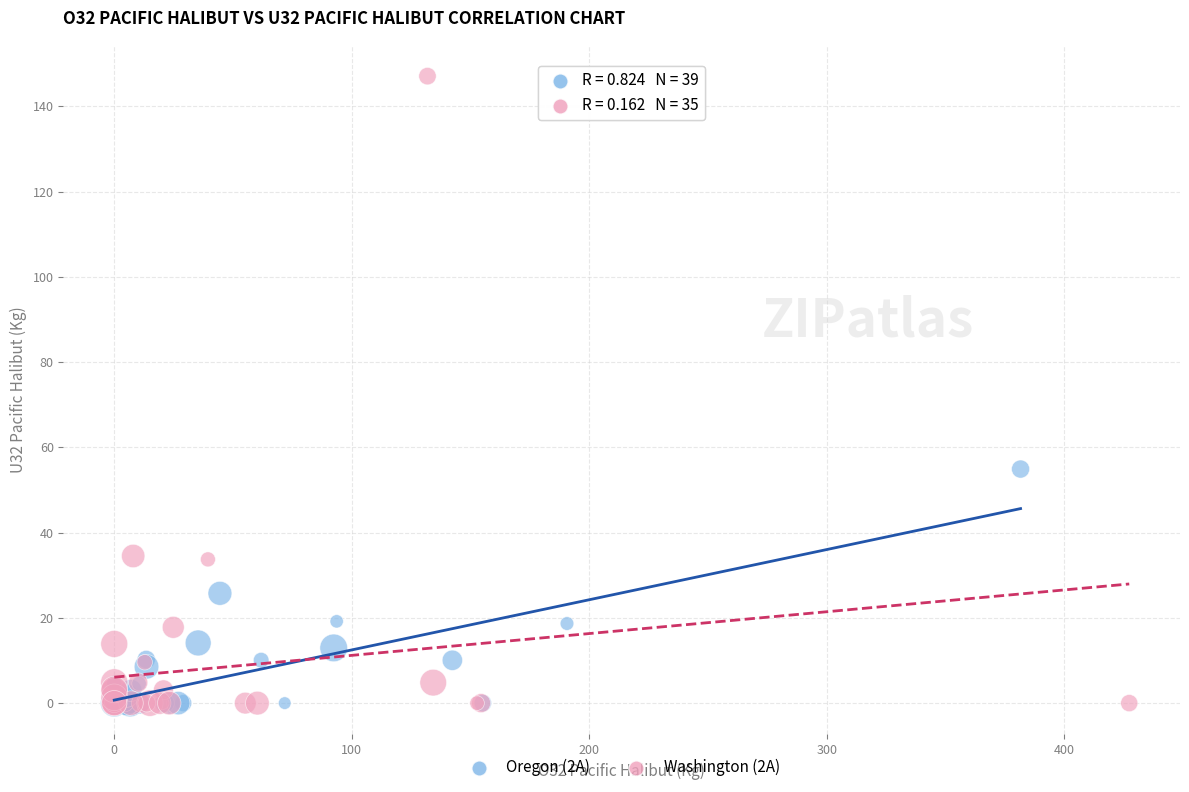

Which series has the largest Y range (max minus min)?

Washington (2A)